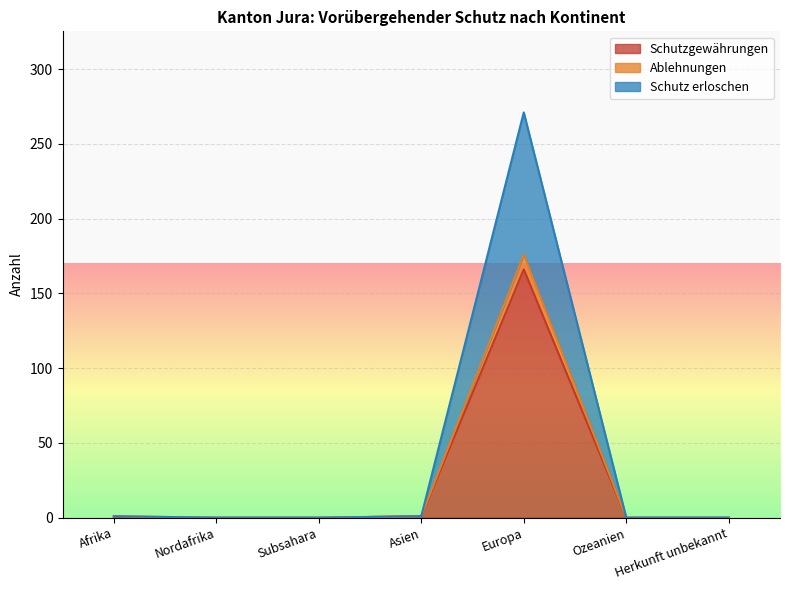

Which label corresponds to the smallest value in the chart?

Afrika